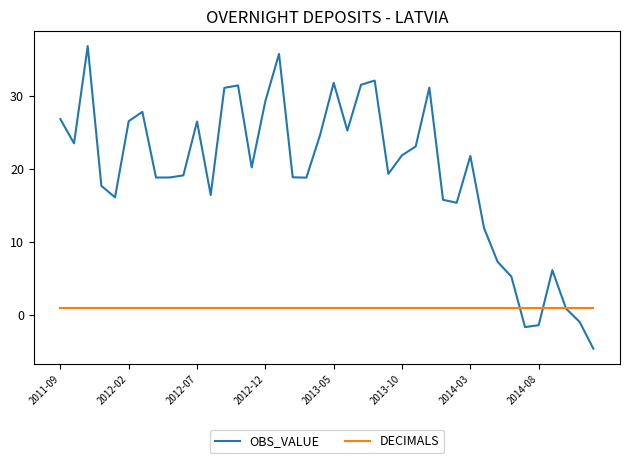

Which series has the largest total across all categories?

OBS_VALUE